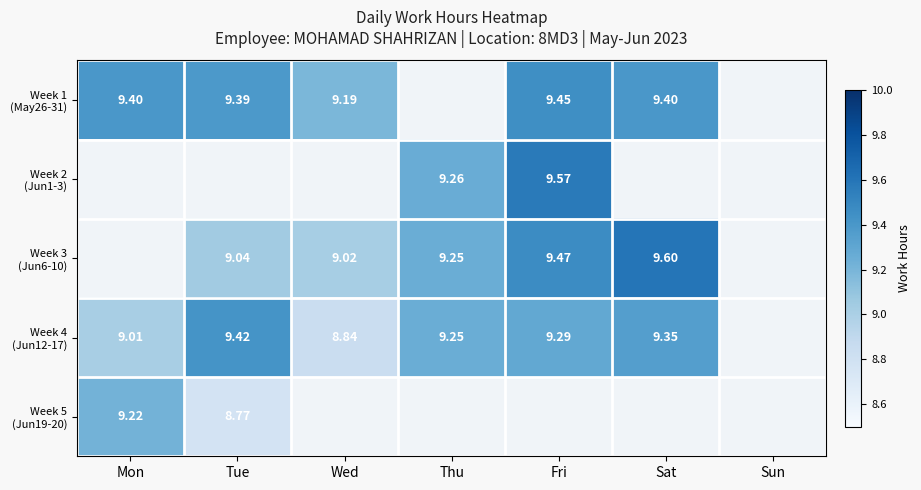

Is the value of Week 3 (Jun6-10) at Sun greater than the value of Week 5 (Jun19-20) at Sun?

No